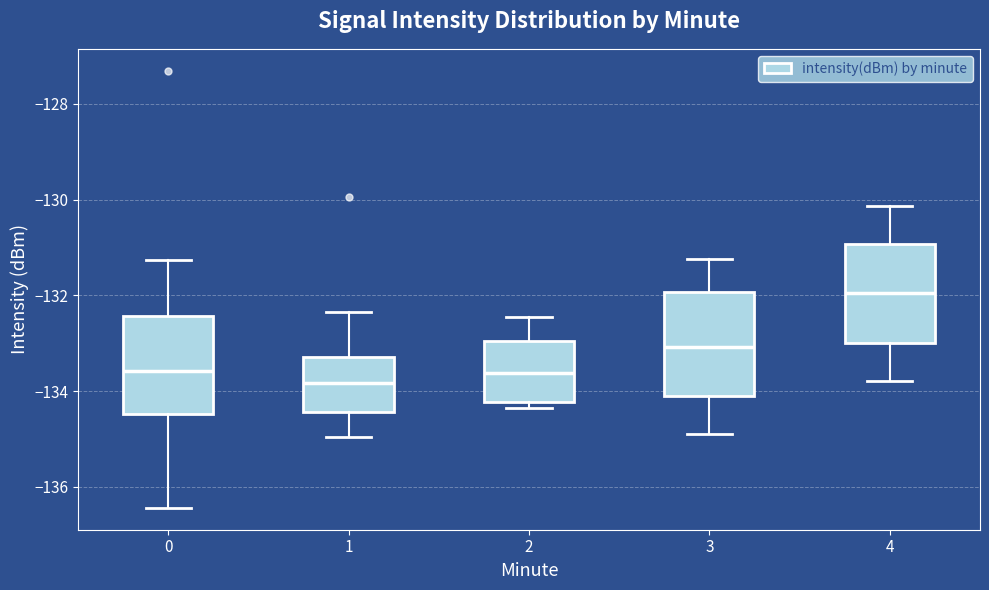

Reading left to right, transcribe this box plot: for each box, give where its median line is, the range the box spans, and where its two whiskers end, as read against the y-axis. The values are not printed on the chart, so give them approximately, as read against the axis.

0: median -133.6, box -134.4 to -132.4, whiskers -136.4 to -131.2
1: median -133.8, box -134.4 to -133.2, whiskers -135.0 to -132.4
2: median -133.6, box -134.2 to -133.0, whiskers -134.4 to -132.4
3: median -133.0, box -134.0 to -132.0, whiskers -134.8 to -131.2
4: median -132.0, box -133.0 to -131.0, whiskers -133.8 to -130.2